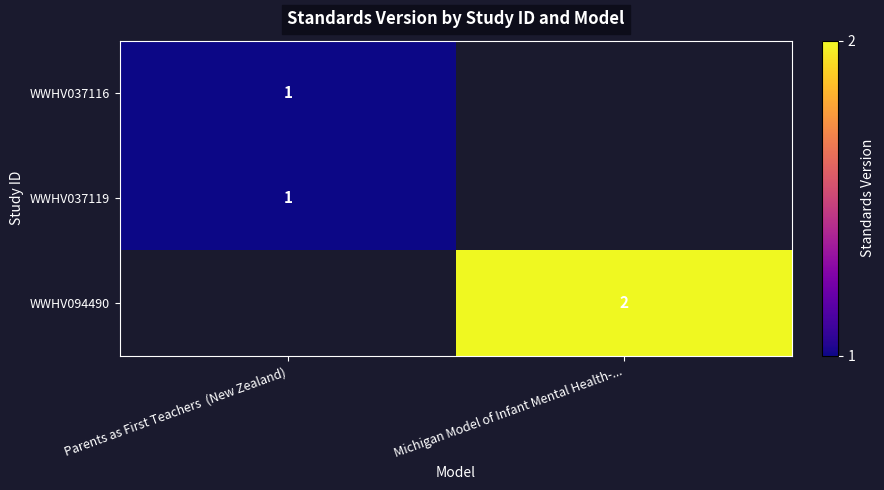

What is the total value across all series at Parents as First Teachers  (New Zealand)?

2